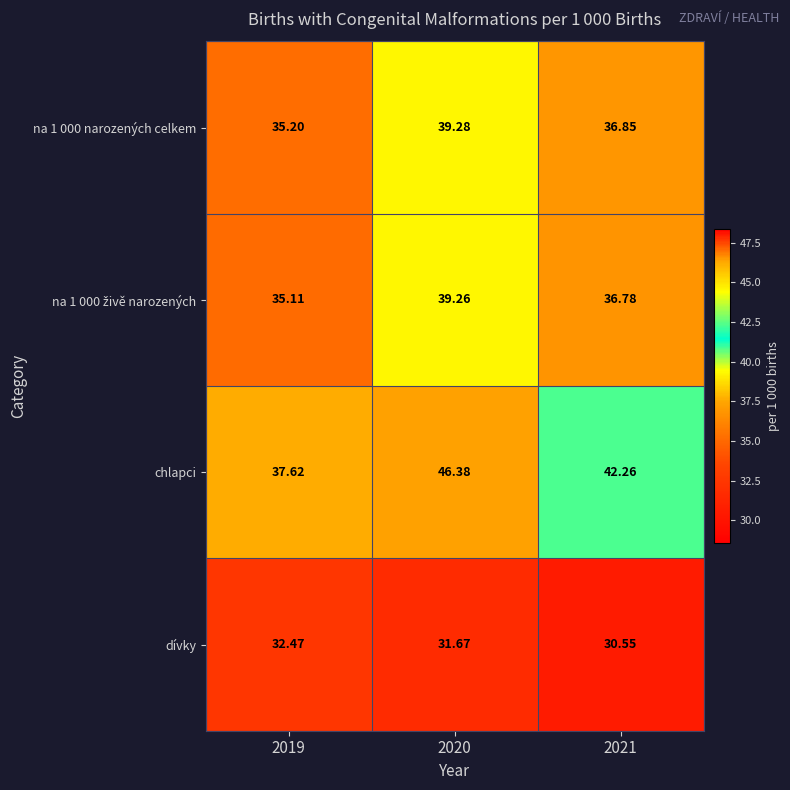

Between 2019 and 2021, which series saw the biggest shift?

chlapci